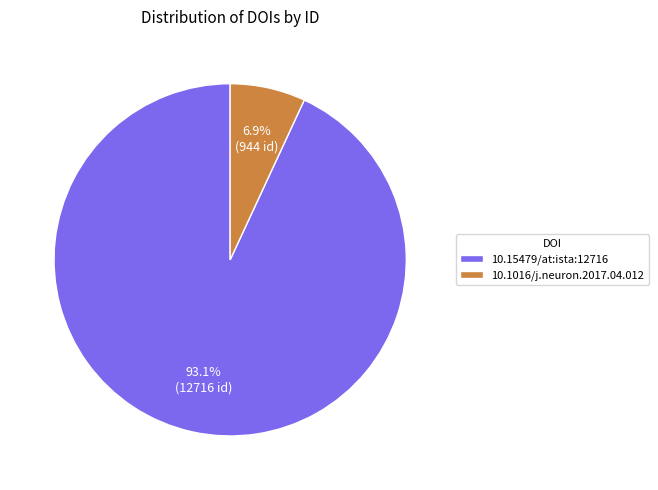

What percentage is the 10.1016/j.neuron.2017.04.012 slice, to the nearest percent?

7%